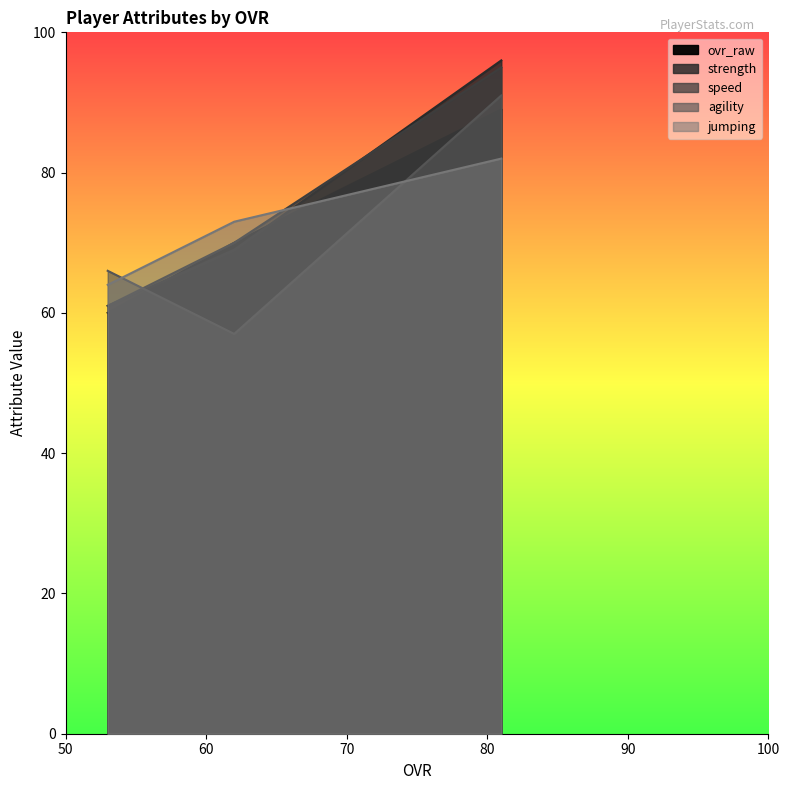

How many lines are shown in the chart?

5